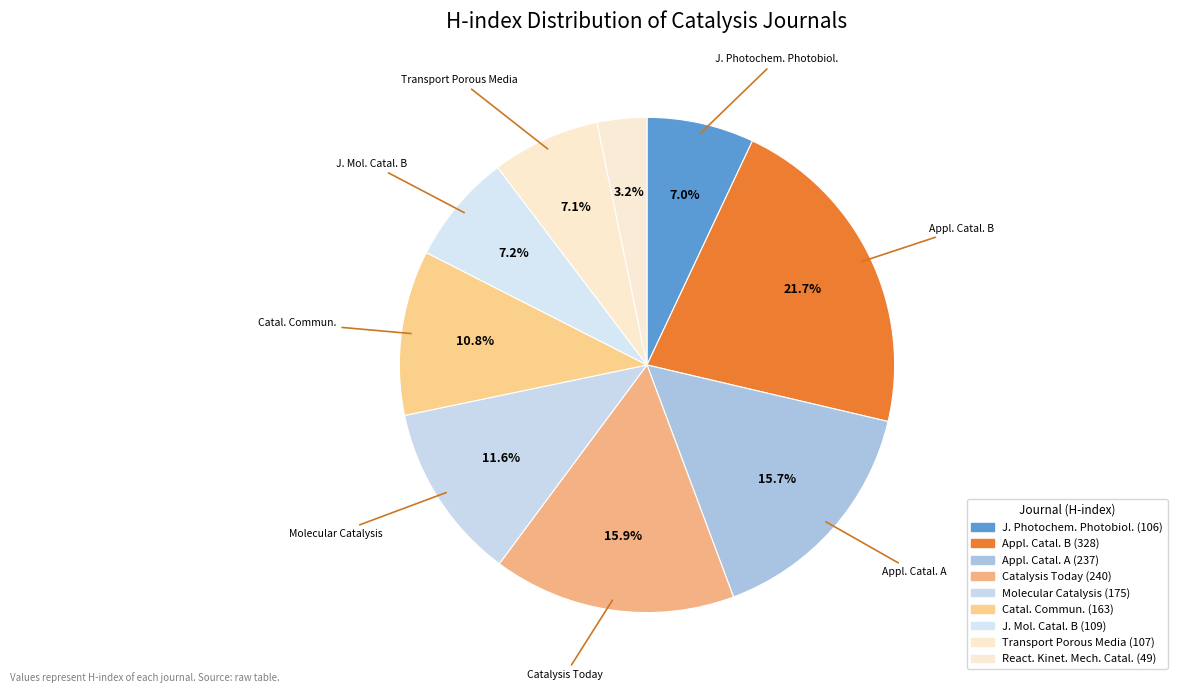

What is the largest slice in the pie chart?

Applied Catalysis B: Environmental